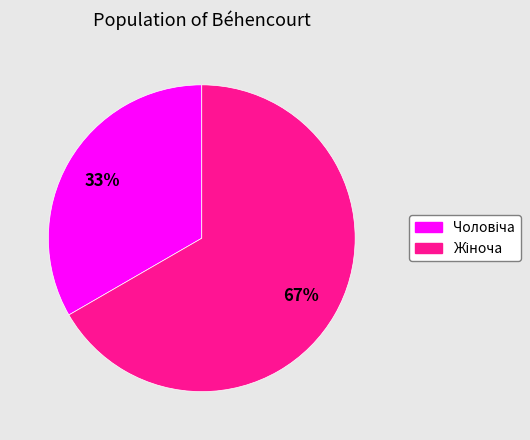

To the nearest percent, what is the average slice percentage?

50%